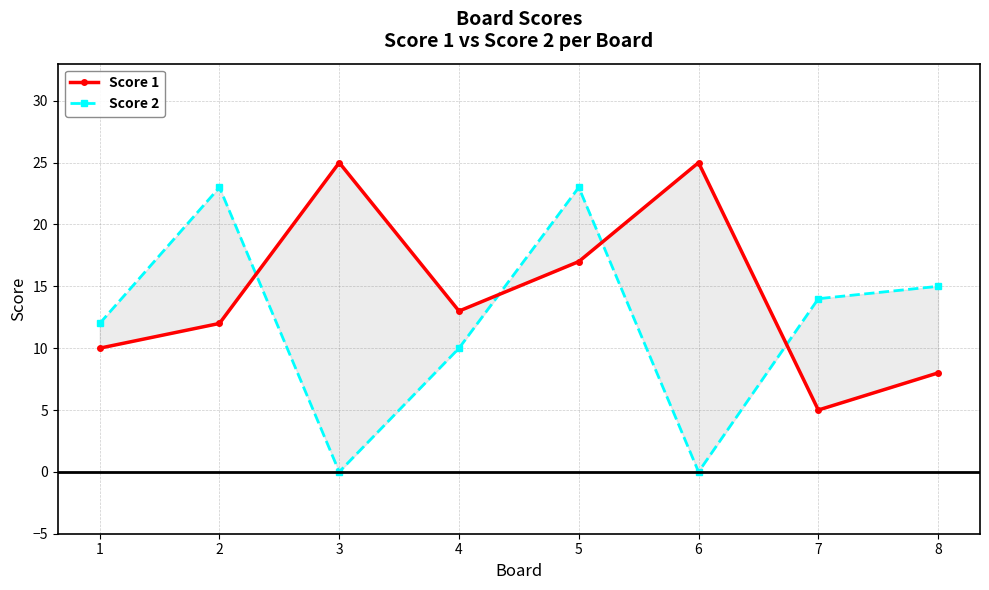

Is it true that Score 2 equals 14 at 7?

True